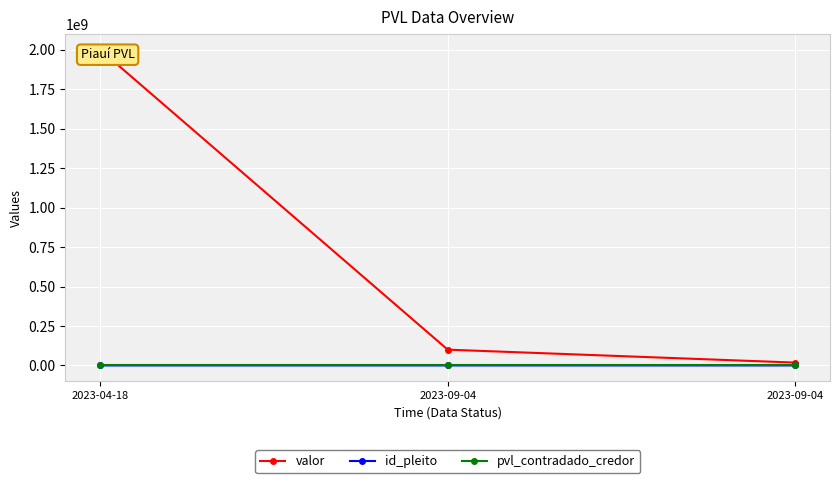

What is the difference between the maximum and minimum values in the pvl_contradado_credor series?

1